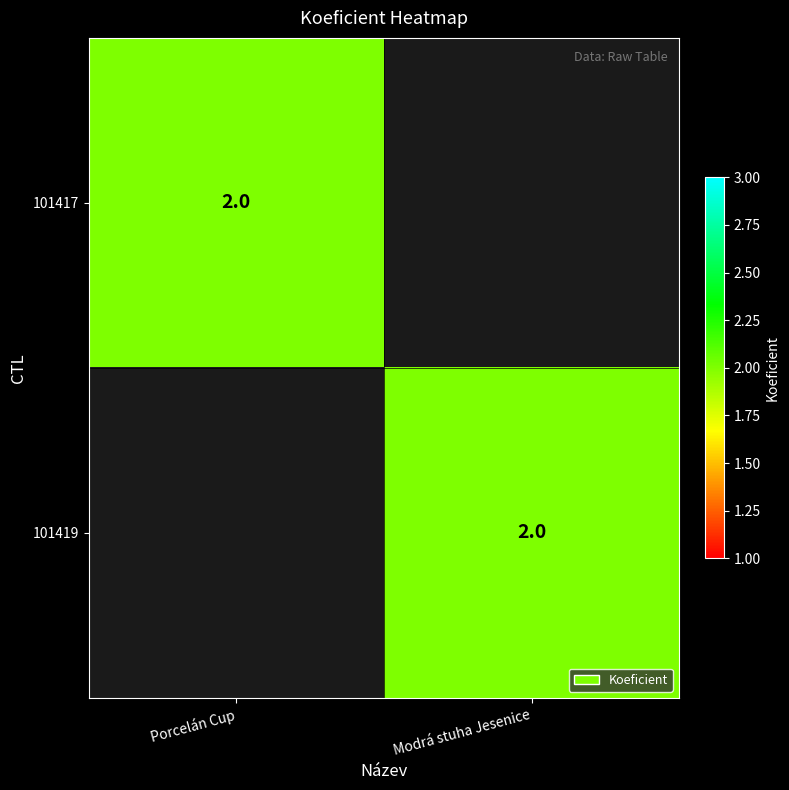

Is it true that 101417 equals 2 at Porcelán Cup?

True